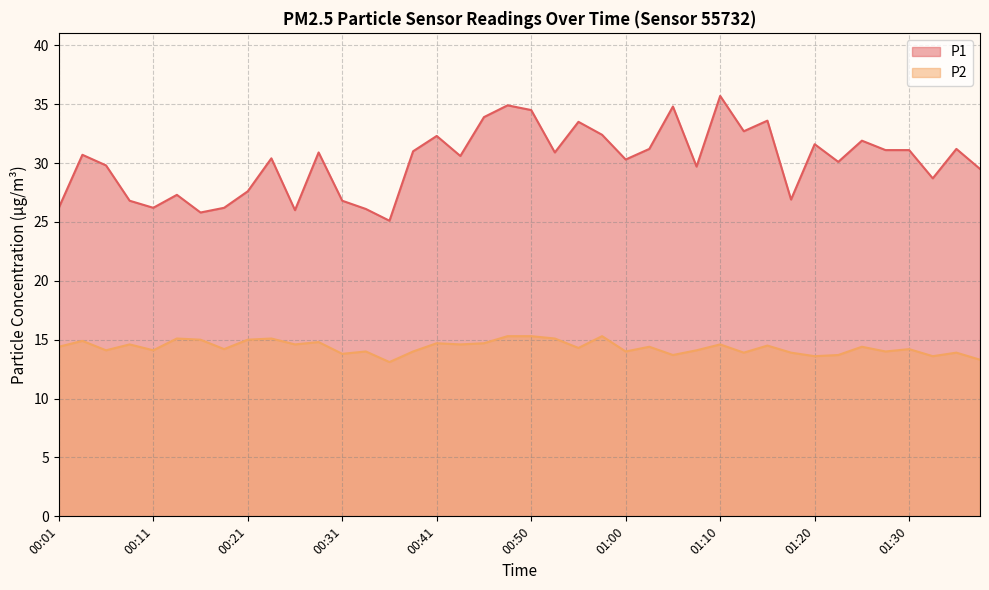

At 00:43, list the series in order from largest to smallest.

P1, P2